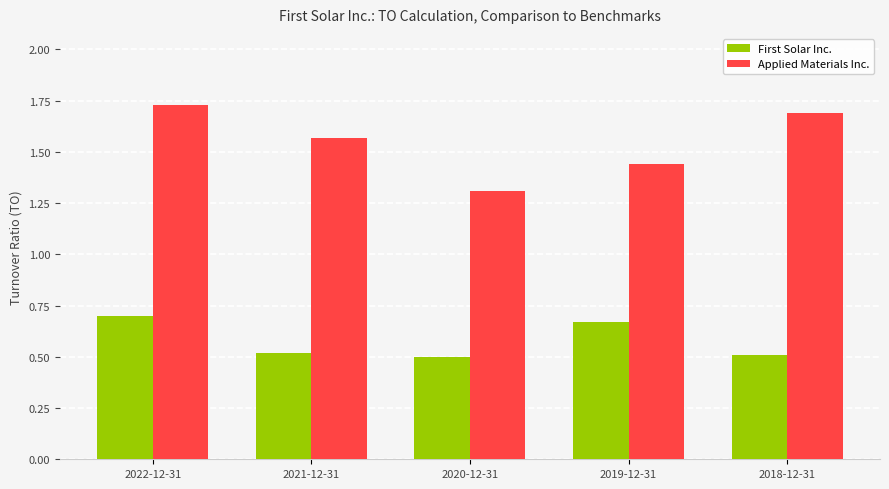

Rank the series by their average value, from highest to lowest.

Applied Materials Inc., First Solar Inc.